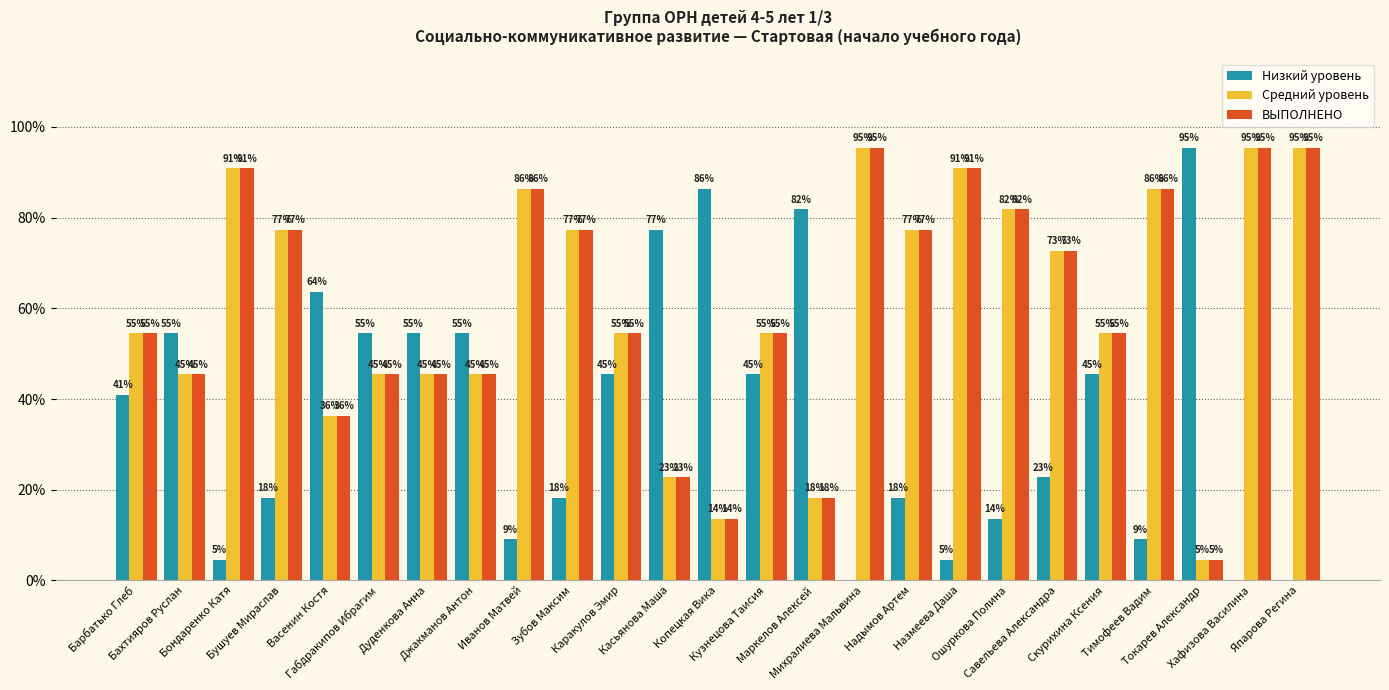

What is the sum of all ВЫПОЛНЕНО values?

15.2